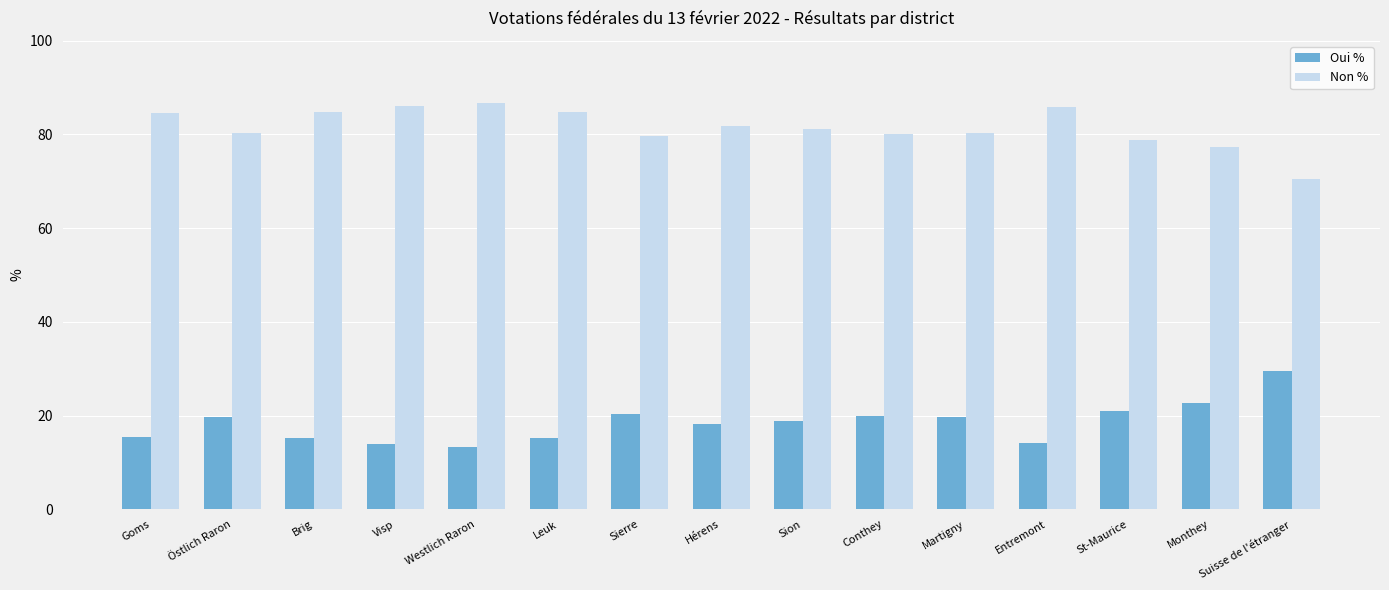

What are all the series names shown in the legend?

Oui %, Non %